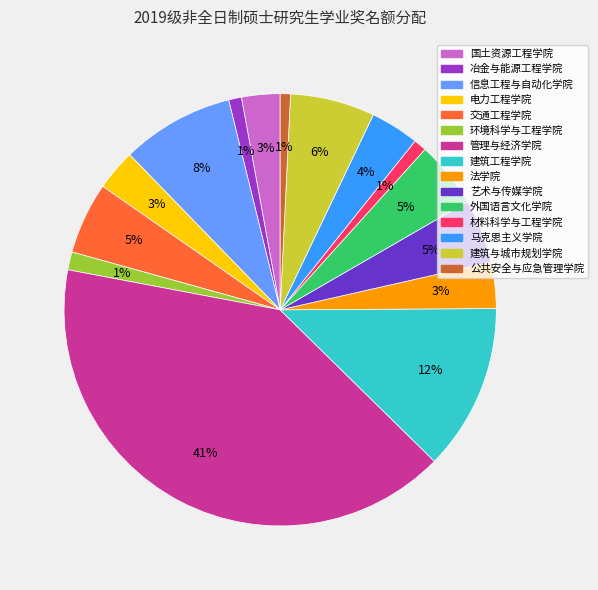

Which category has the biggest portion of the pie?

管理与经济学院